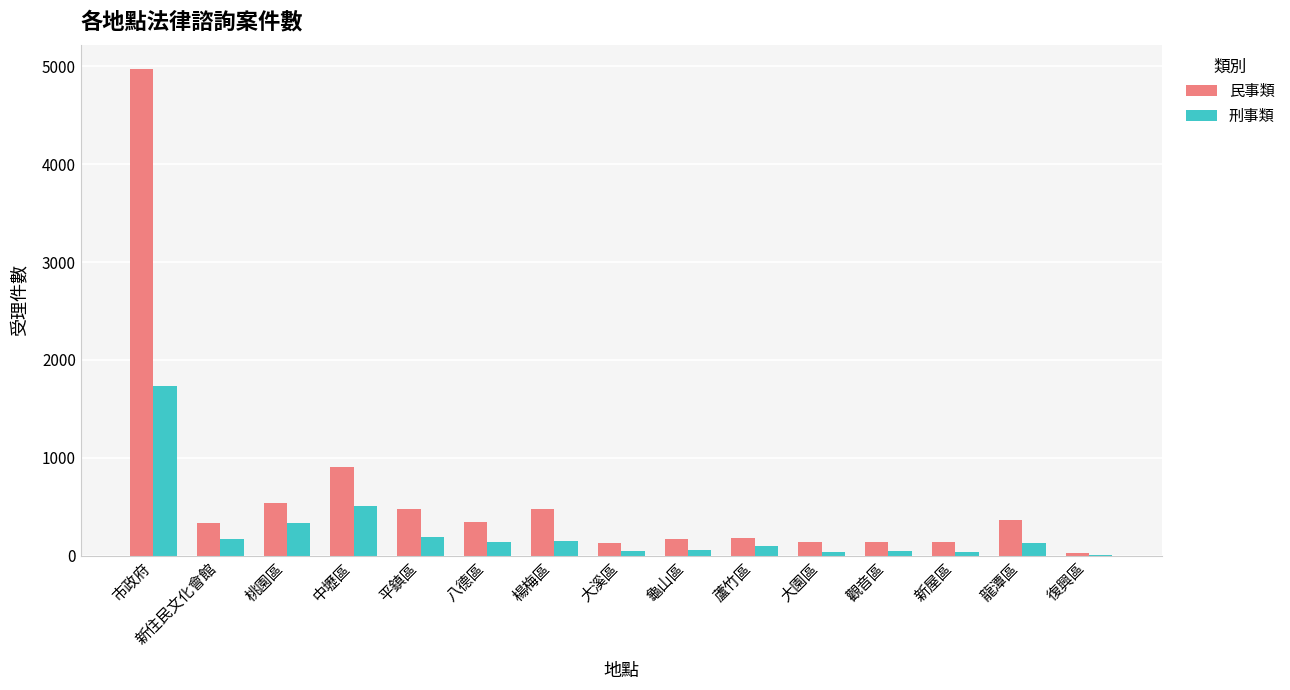

Which series changed the most between 中壢區 and 平鎮區?

民事類